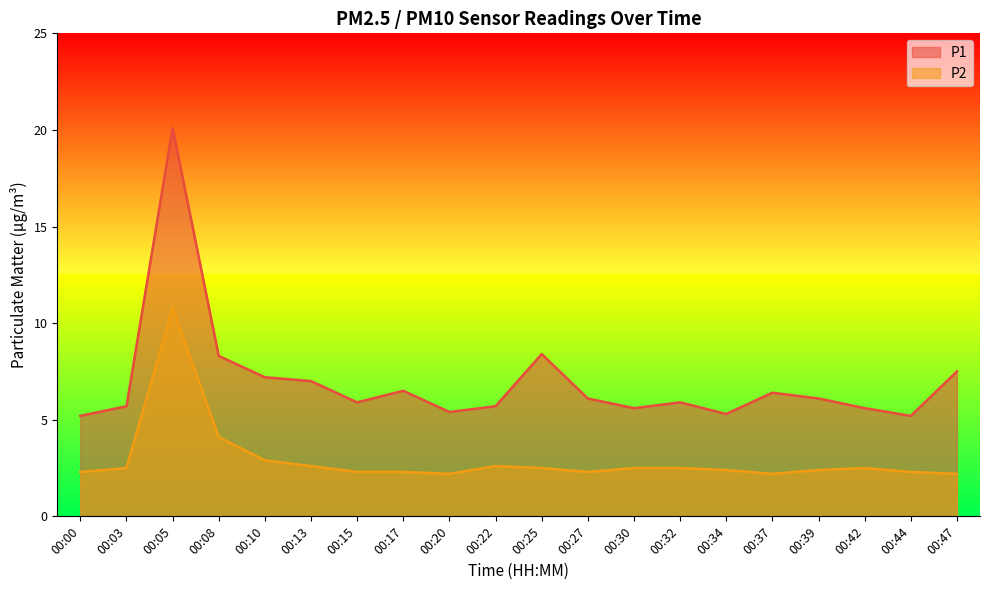

At which label does P1 reach its minimum?

00:00